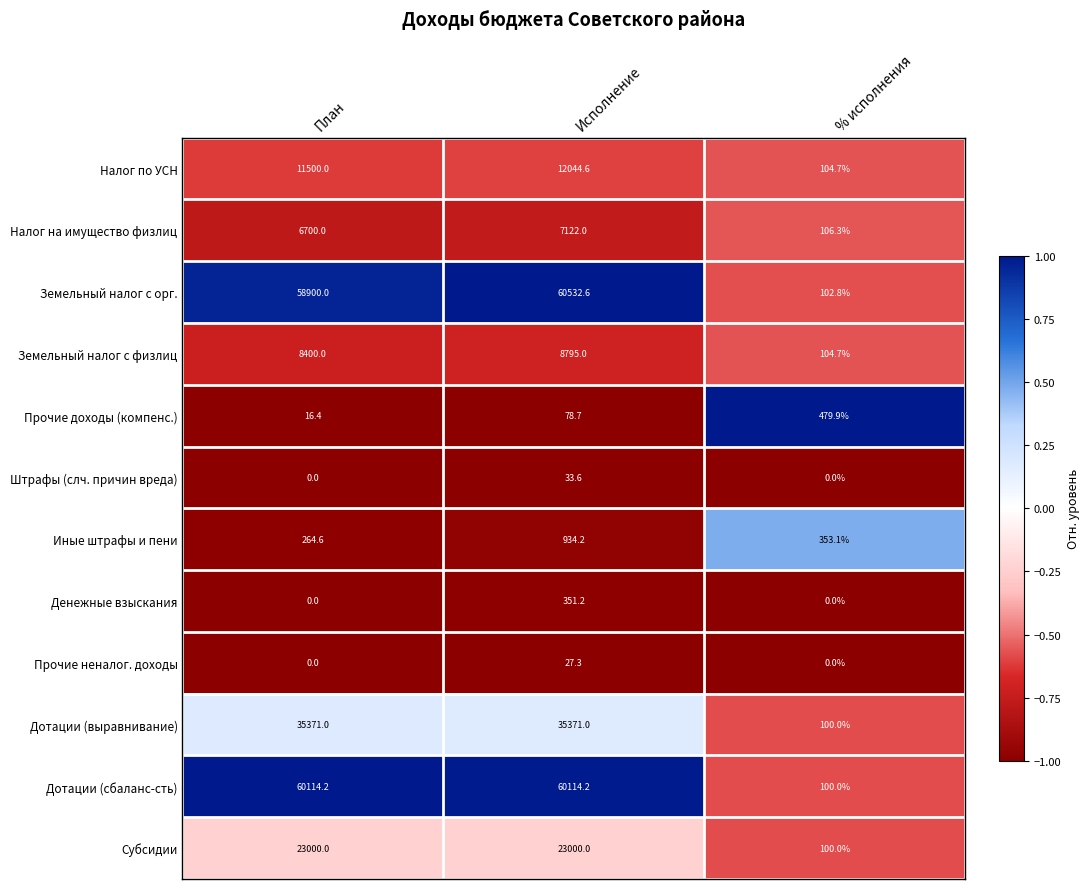

True or false: Прочие неналог. доходы has a value of 8.5 at Исполнение.

False